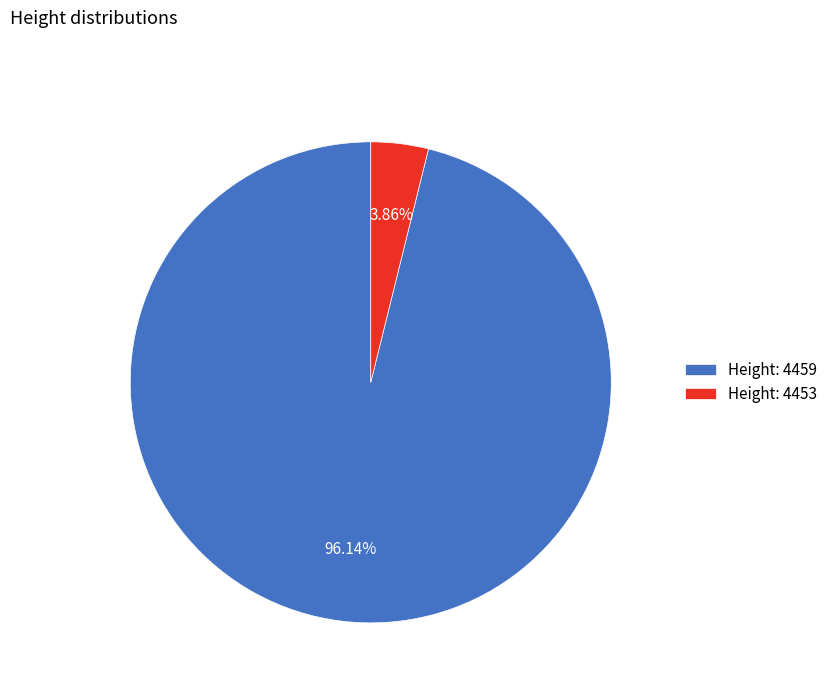

Between Height: 4453 and Height: 4459, which is larger?

Height: 4459